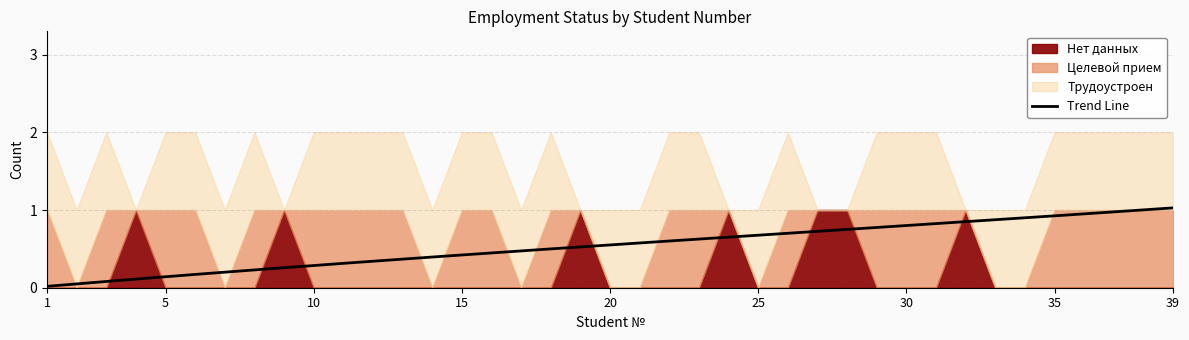

What is the average value of the Целевой прием series?

1